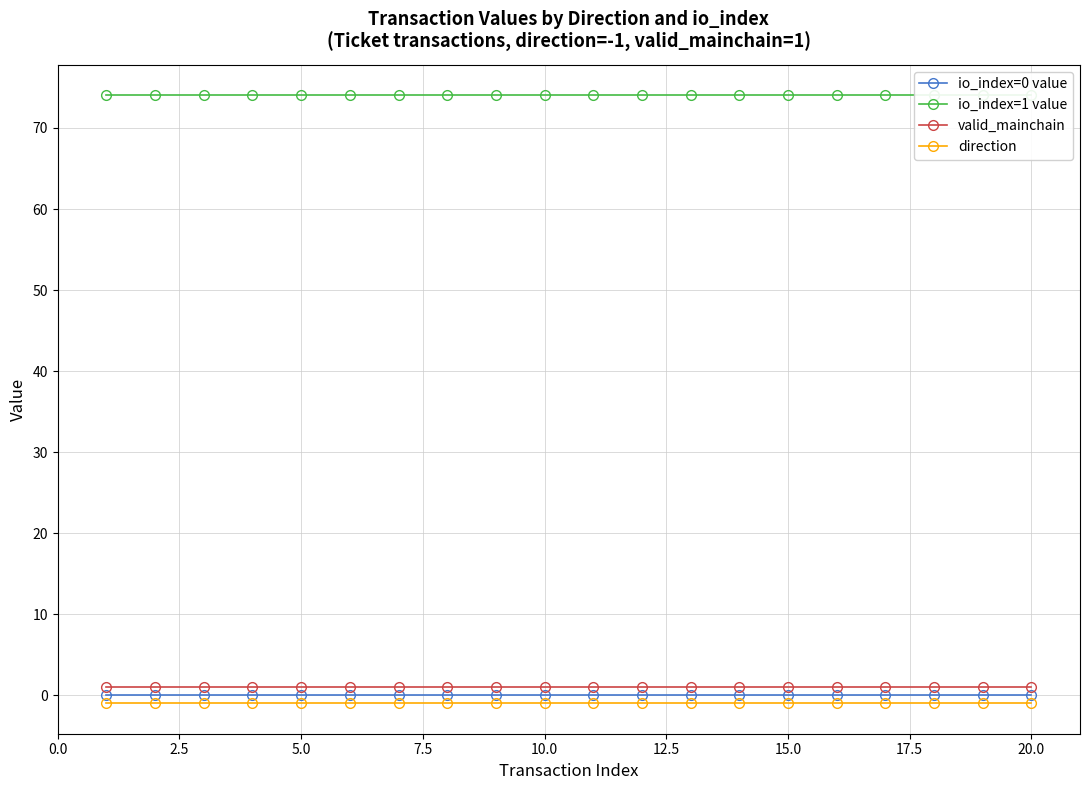

What is the maximum value for direction?

-1.0